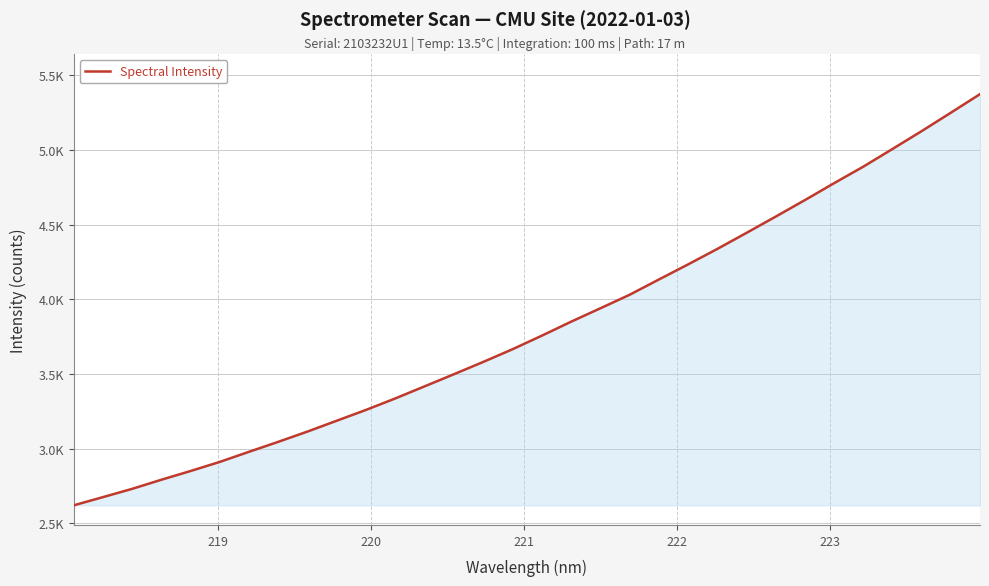

What is the sum of all values?

122023.4